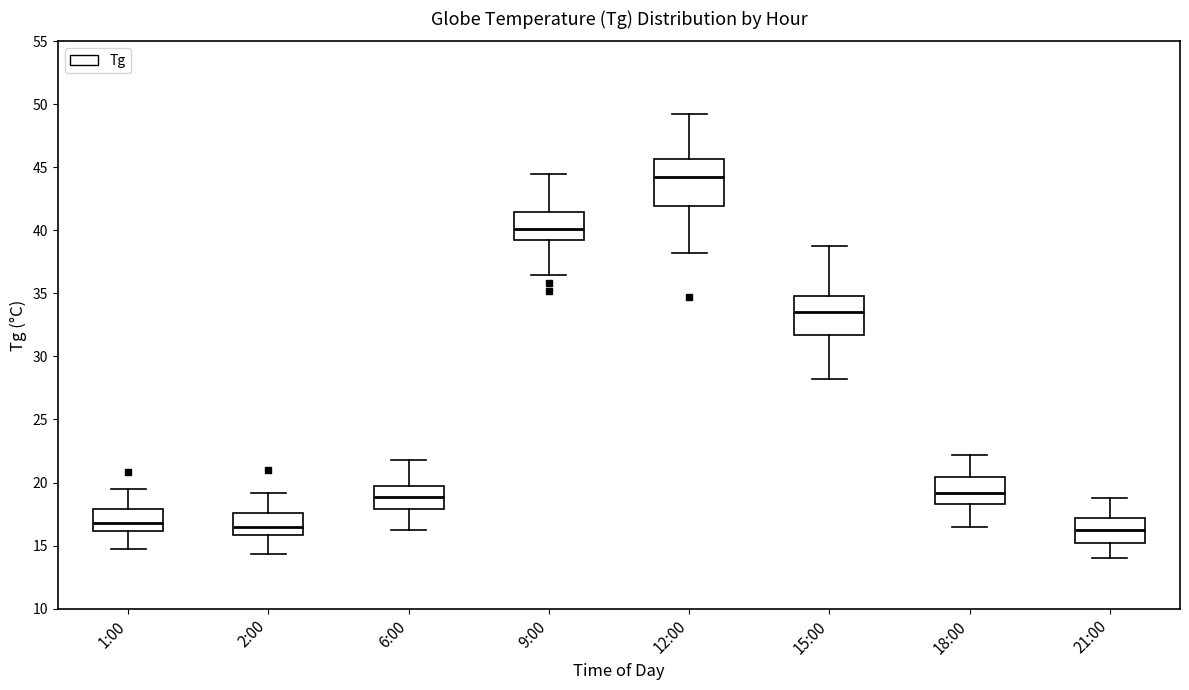

Which box's median line is the highest?

12:00